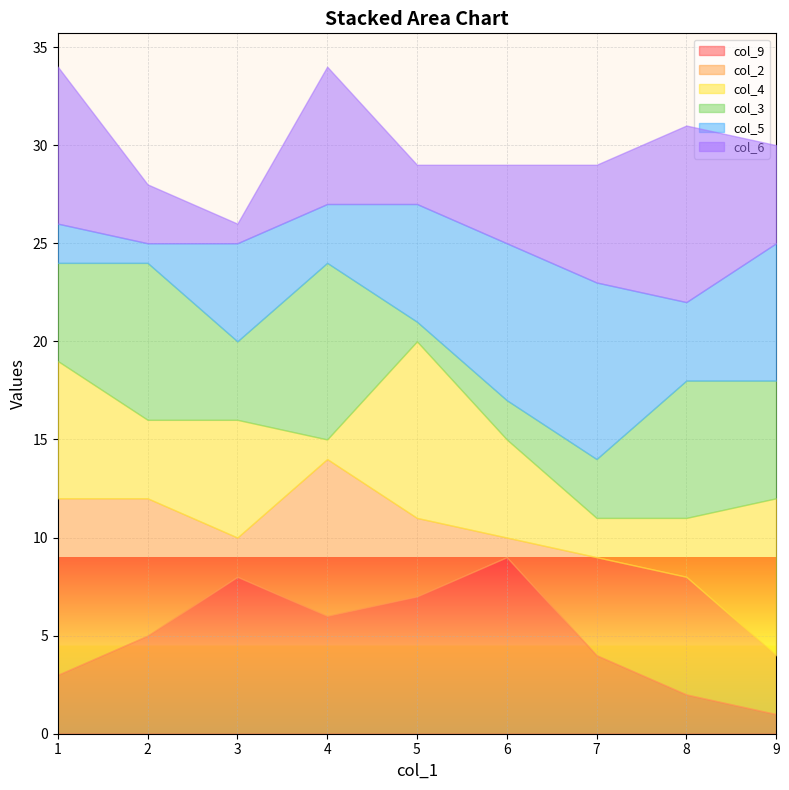

How many col_5 values are between 3 and 7?

5